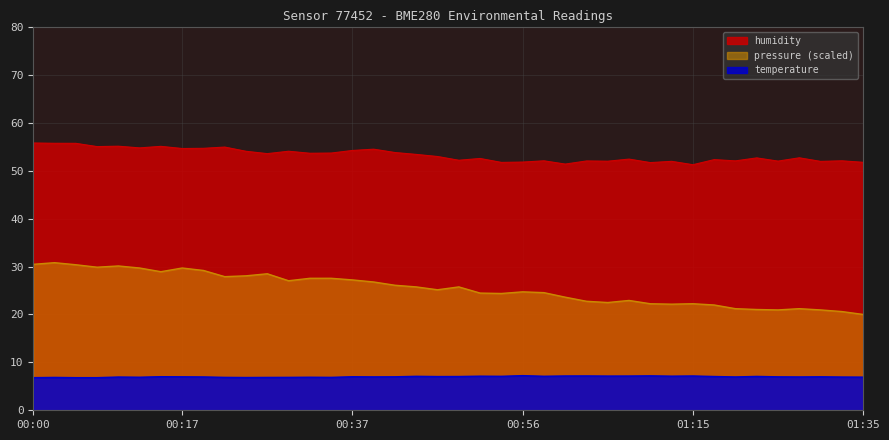

What is the spread (max minus min) of values at 00:49?

45.1